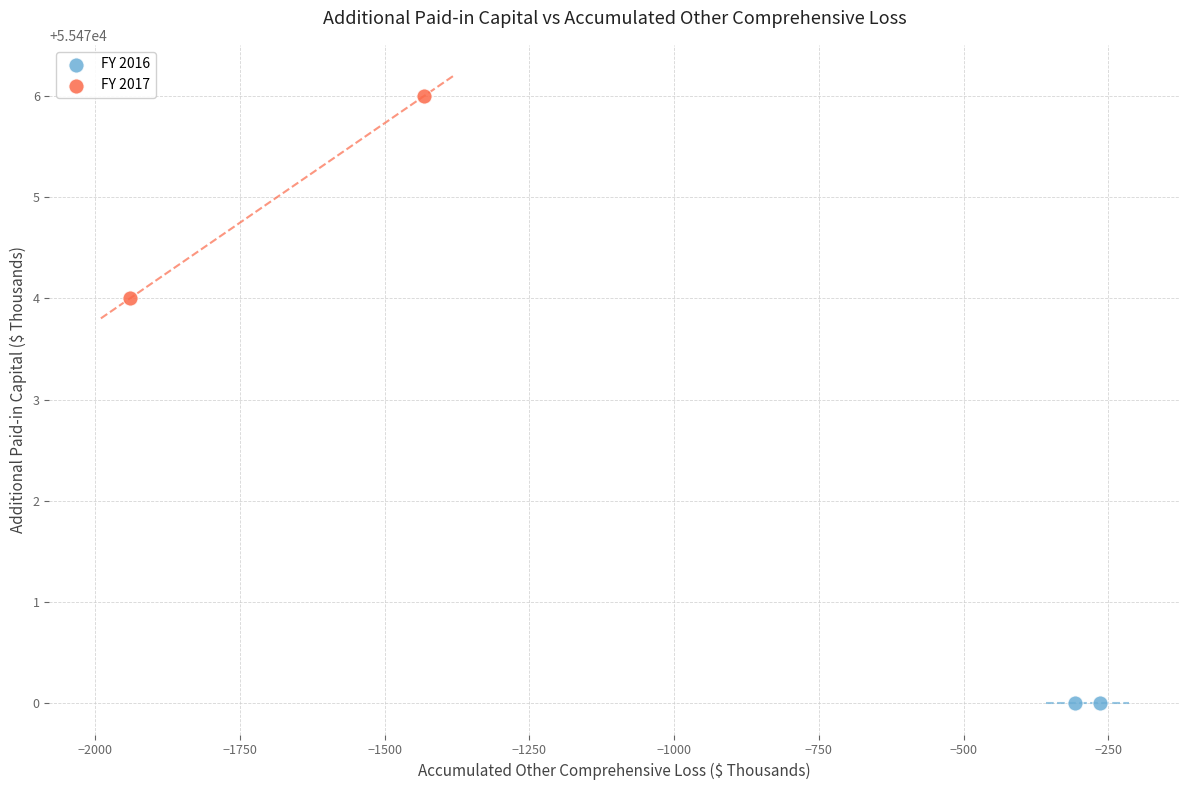

Which series reaches the maximum Y coordinate?

FY 2017